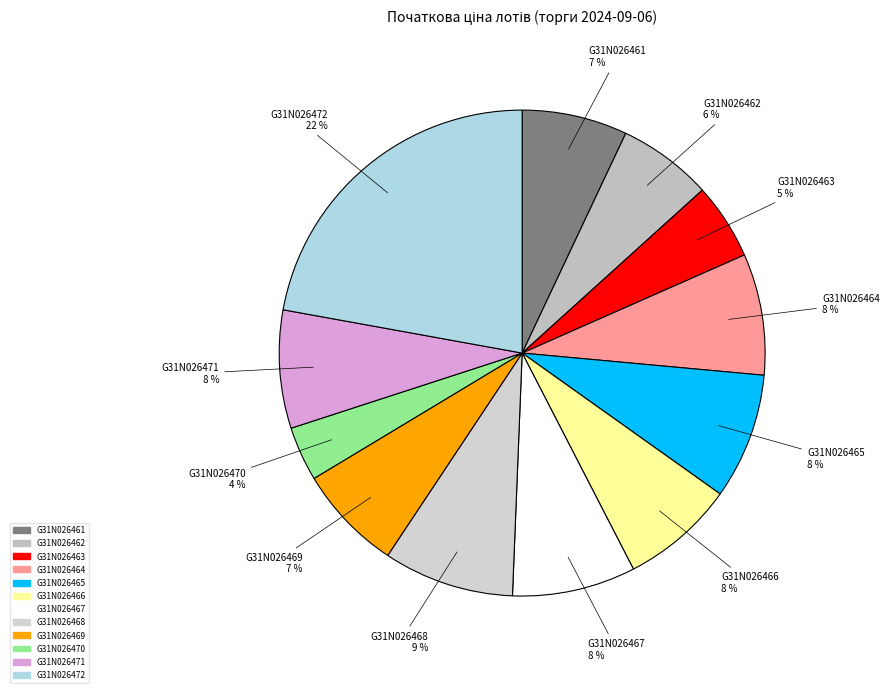

To the nearest percent, what percentage of the pie is G31N026465?

8%